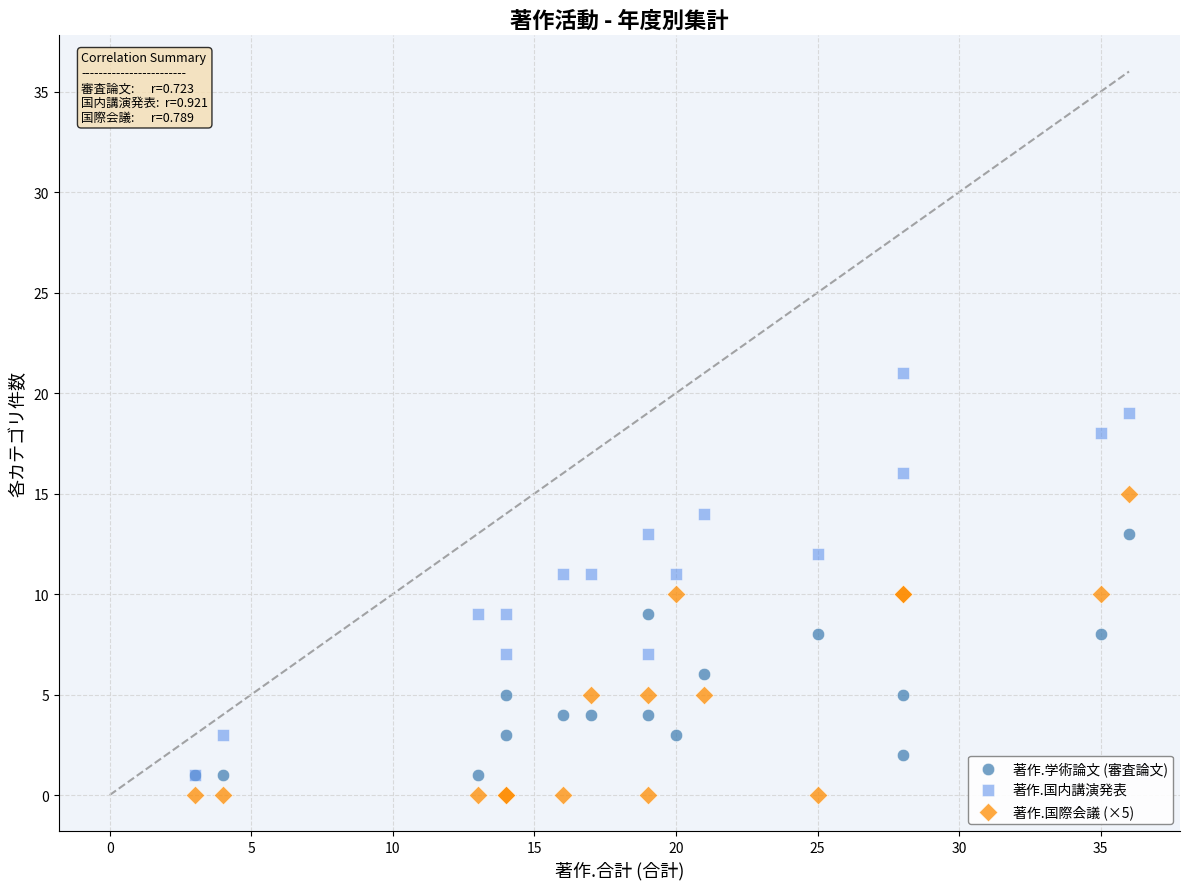

Which series reaches the maximum Y coordinate?

著作.国内講演発表